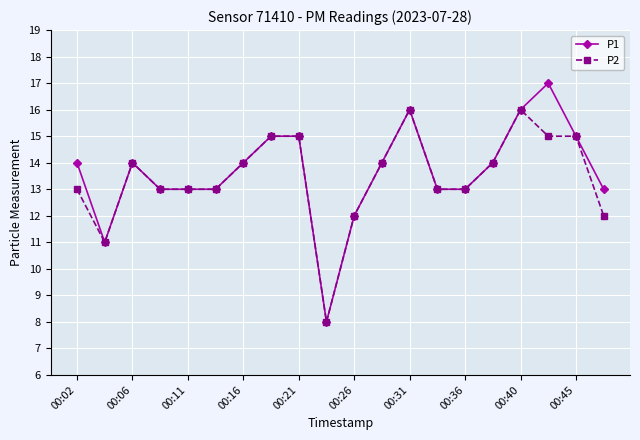

List the series in order of their peak value, highest first.

P1, P2